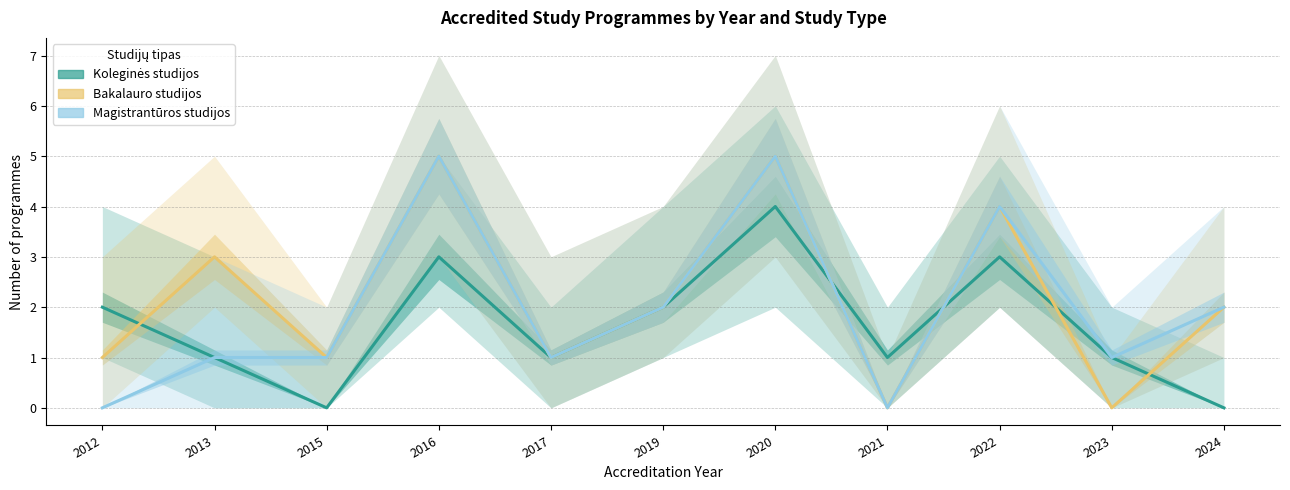

What is the sum of the Koleginės studijos values at 2017 and 2015?

1